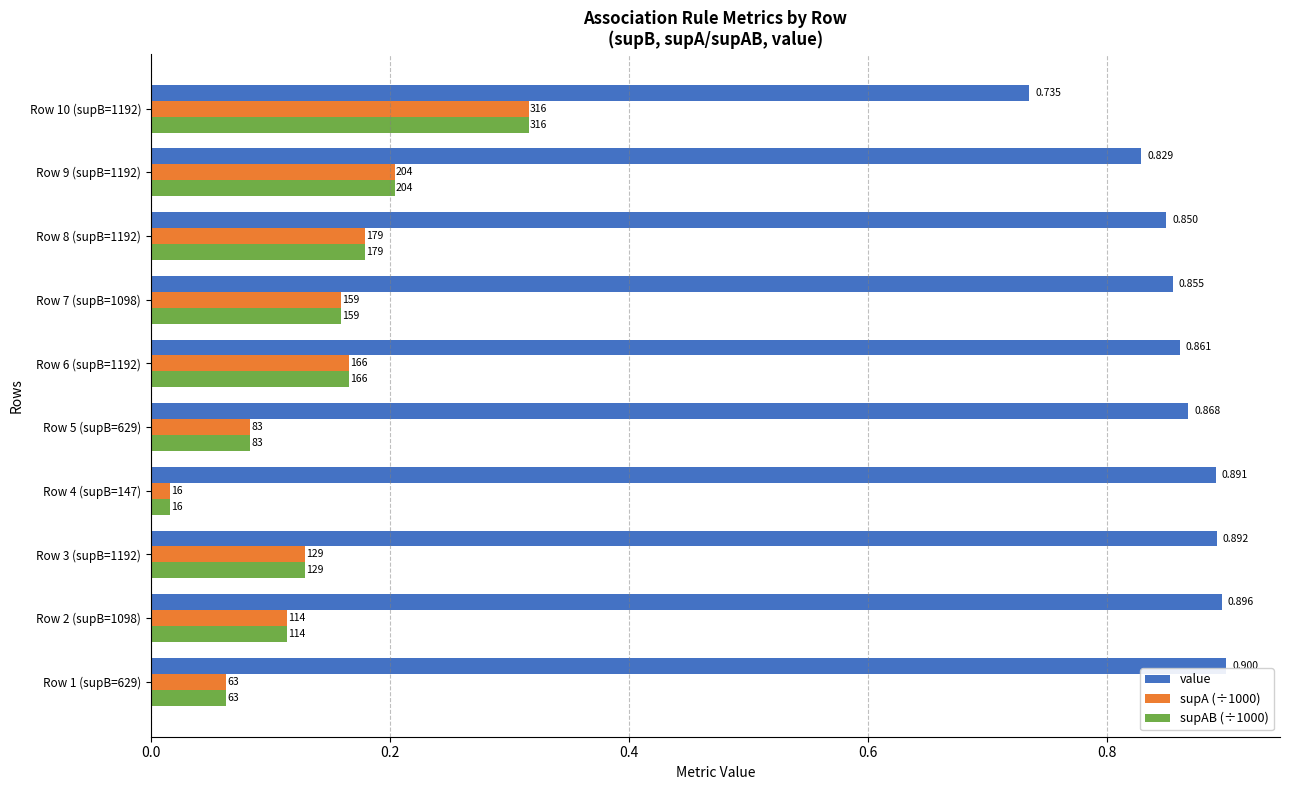

What is the difference between the maximum and minimum values in the value series?

0.2